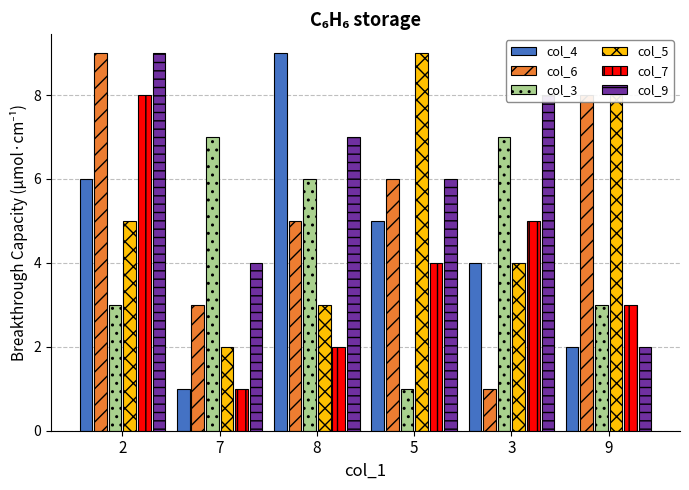

What is the difference between the maximum and minimum values in the col_3 series?

6